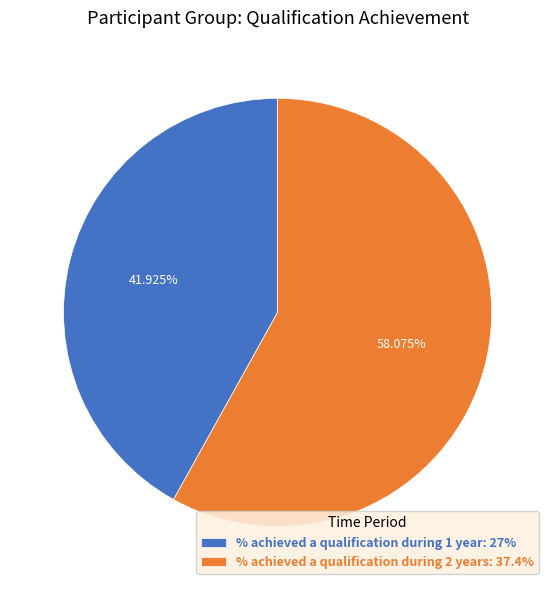

To the nearest percent, what is the difference between the % achieved a qualification during 1 year and % achieved a qualification during 2 years slice percentages?

16%